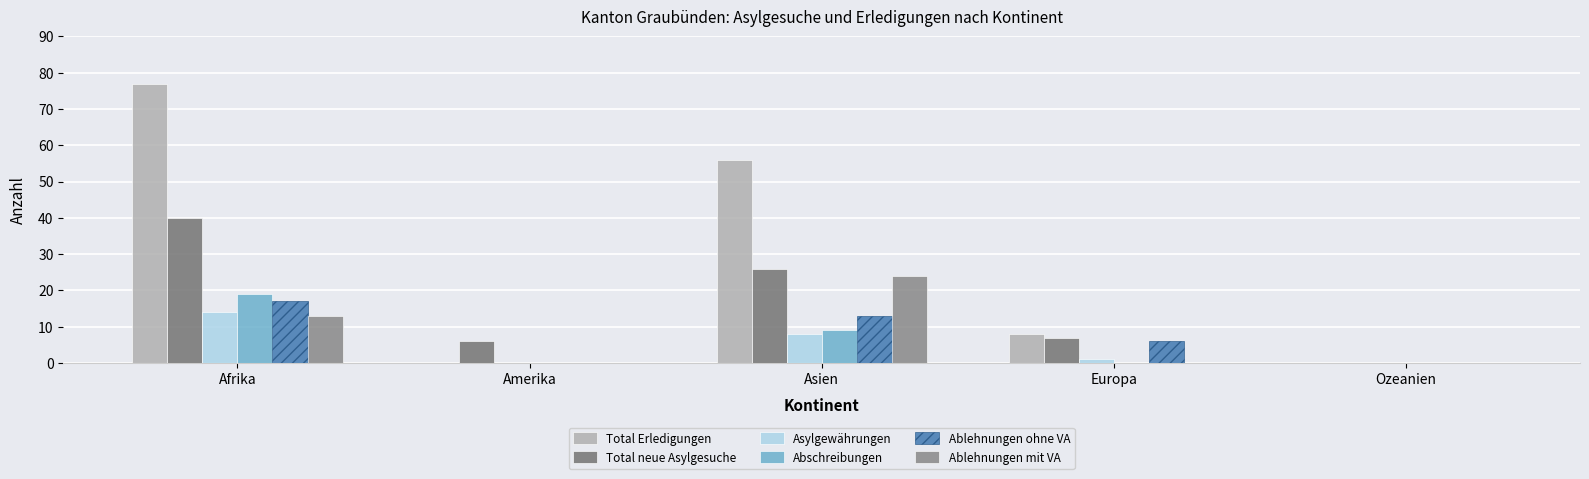

Count the number of categories in the chart.

5